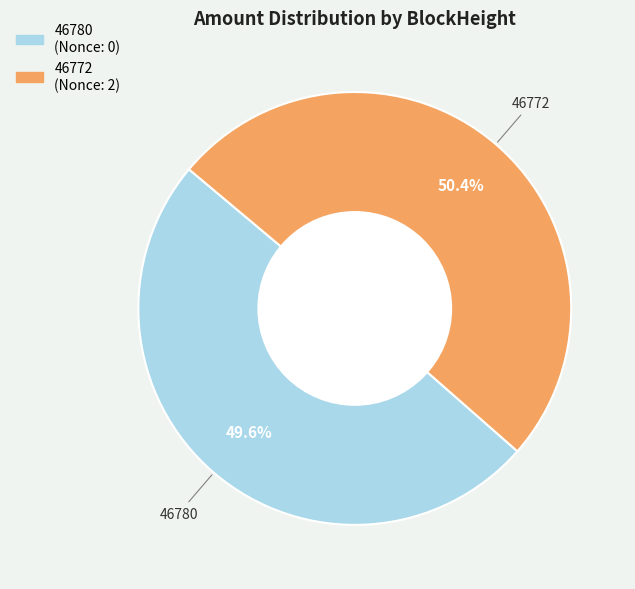

How many segments does this pie chart have?

2